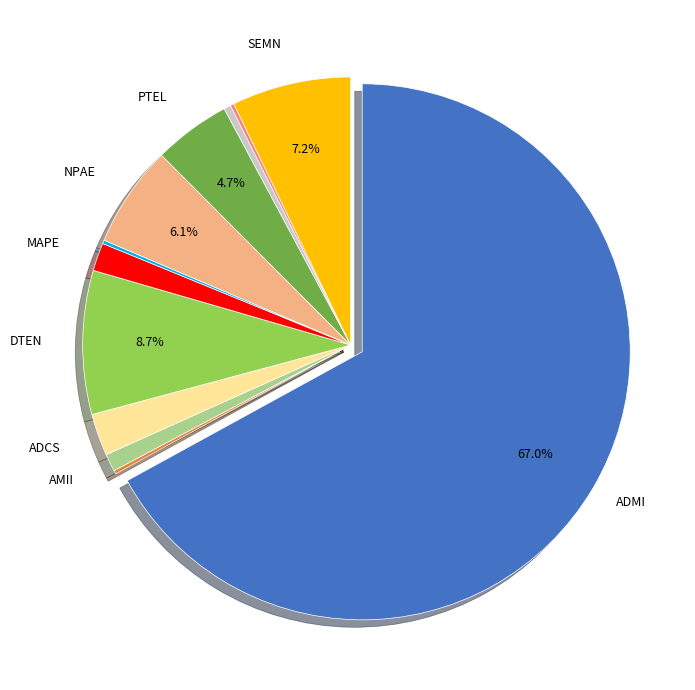

Is there any slice that represents more than half of the pie?

Yes